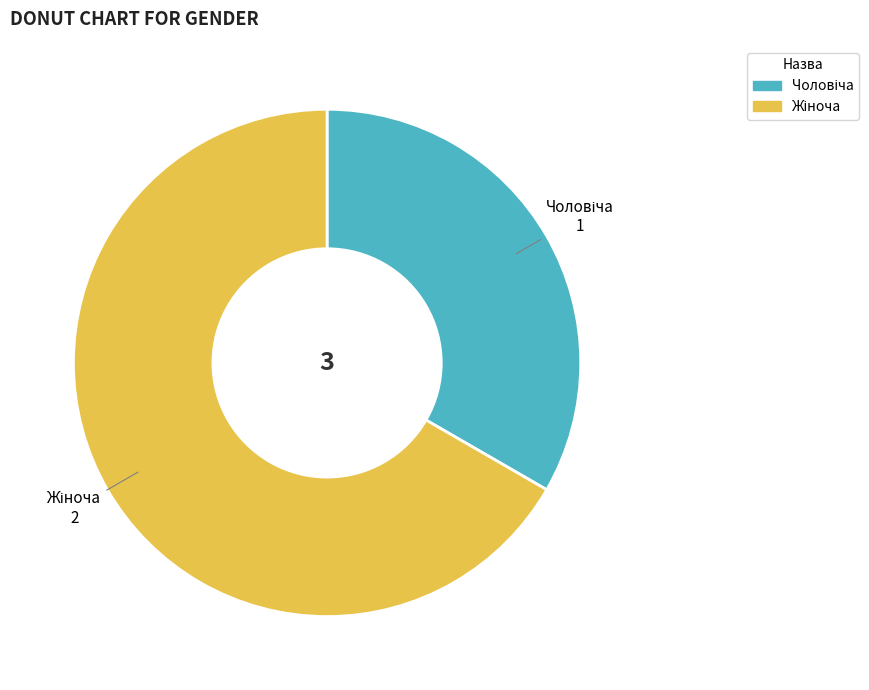

Does any single category account for the majority?

Yes